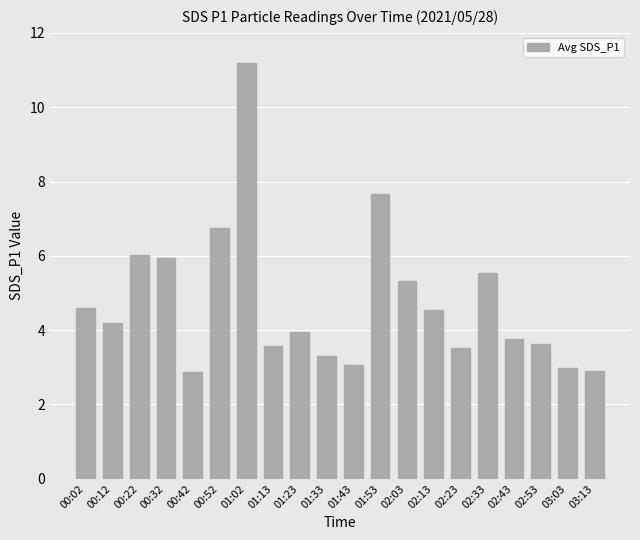

What is the ratio of the value at 01:13 to the value at 01:53?

0.5